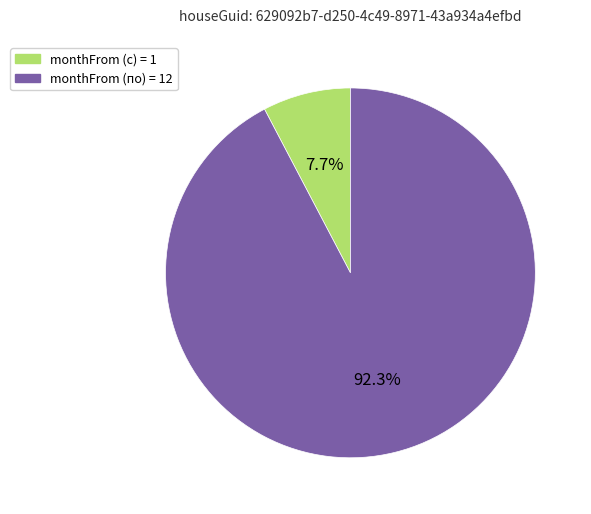

Between monthFrom (по) = 12 and monthFrom (с) = 1, which is larger?

monthFrom (по) = 12